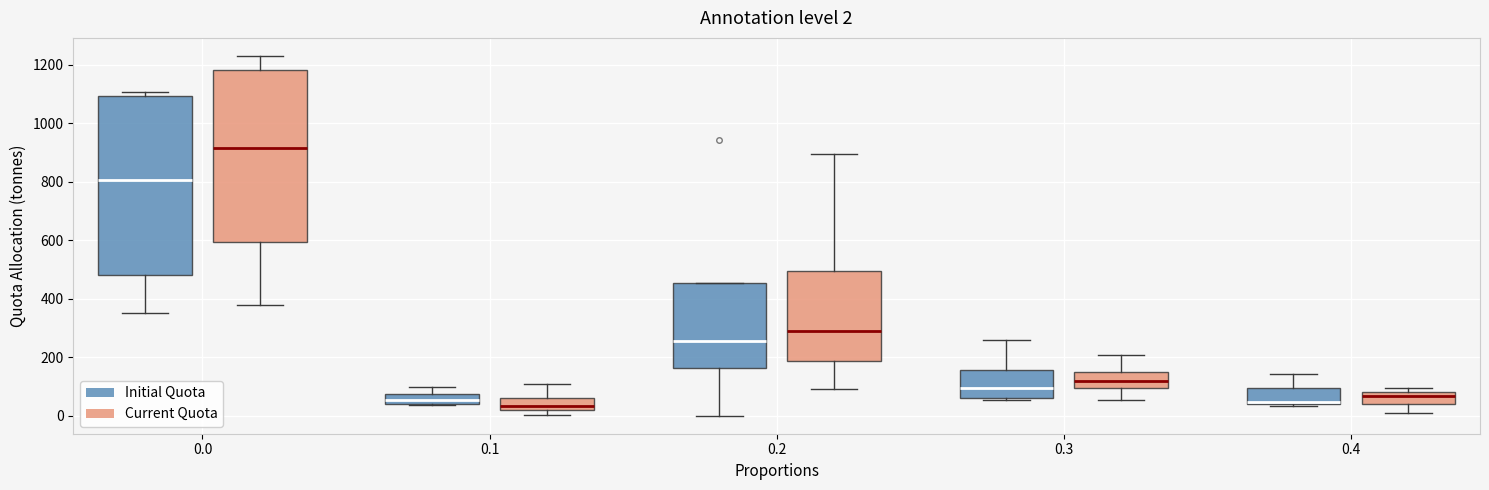

Comparing the boxes themselves (not the whiskers), which one is the tallest?

0.0 (Initial Quota)